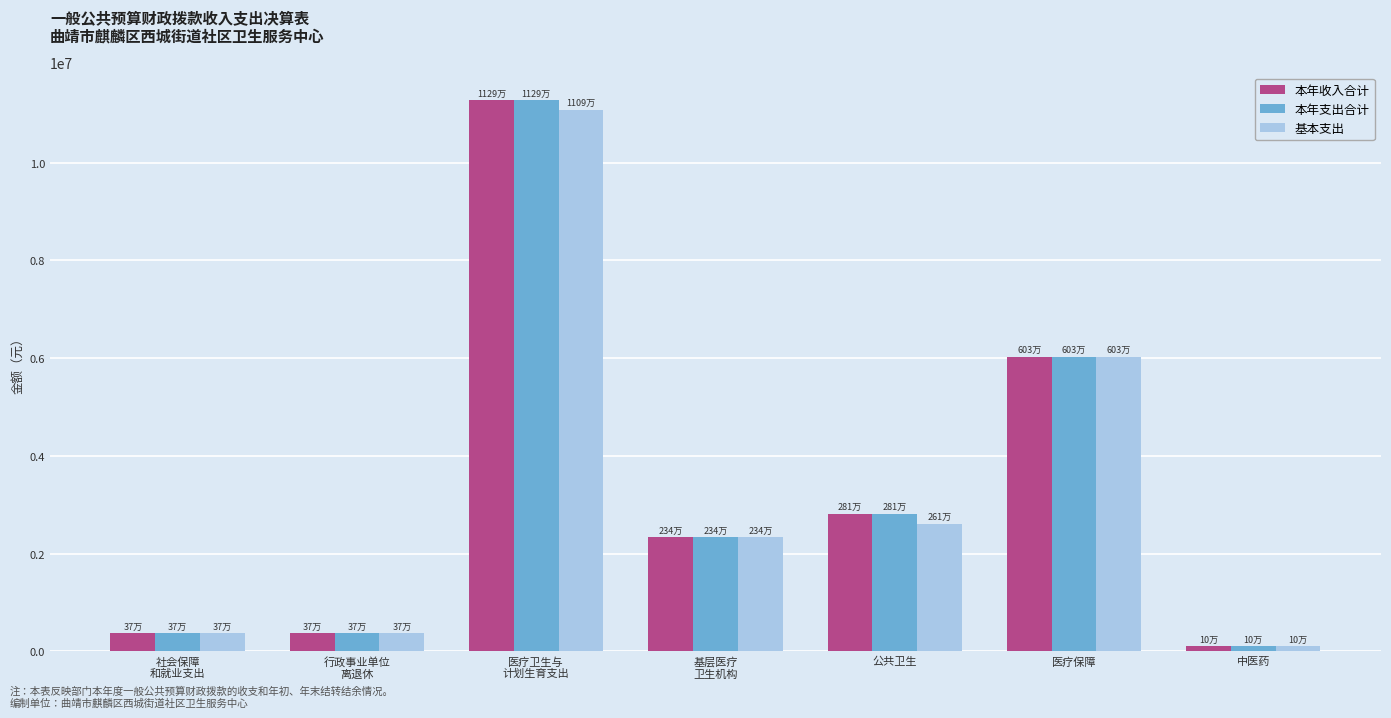

What is the difference between the maximum and minimum values in the 本年收入合计 series?

11185241.8